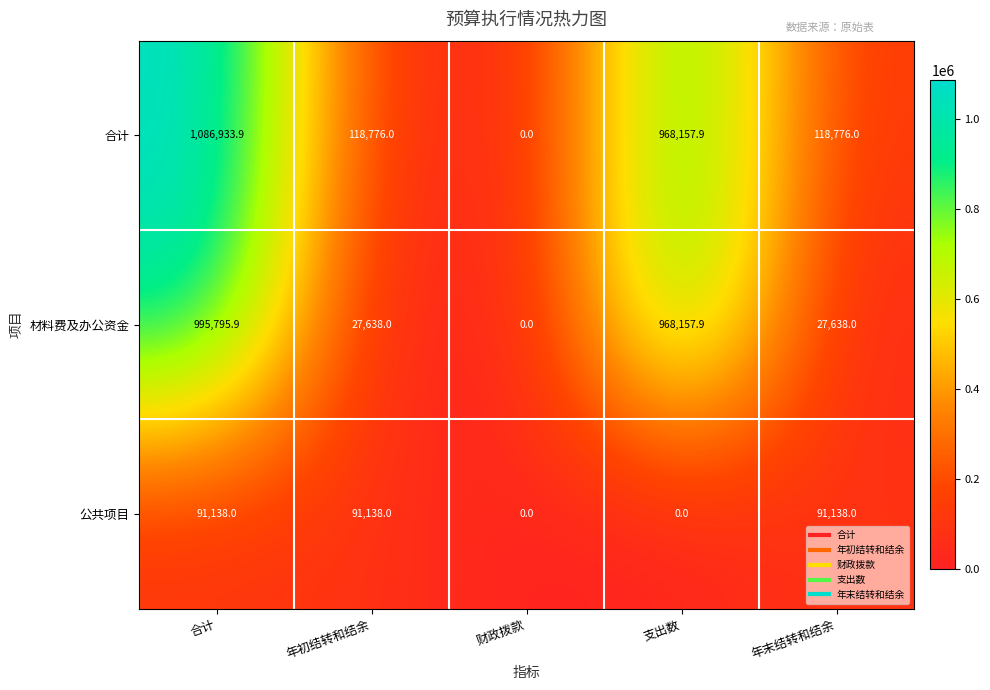

Count the number of categories in the chart.

5